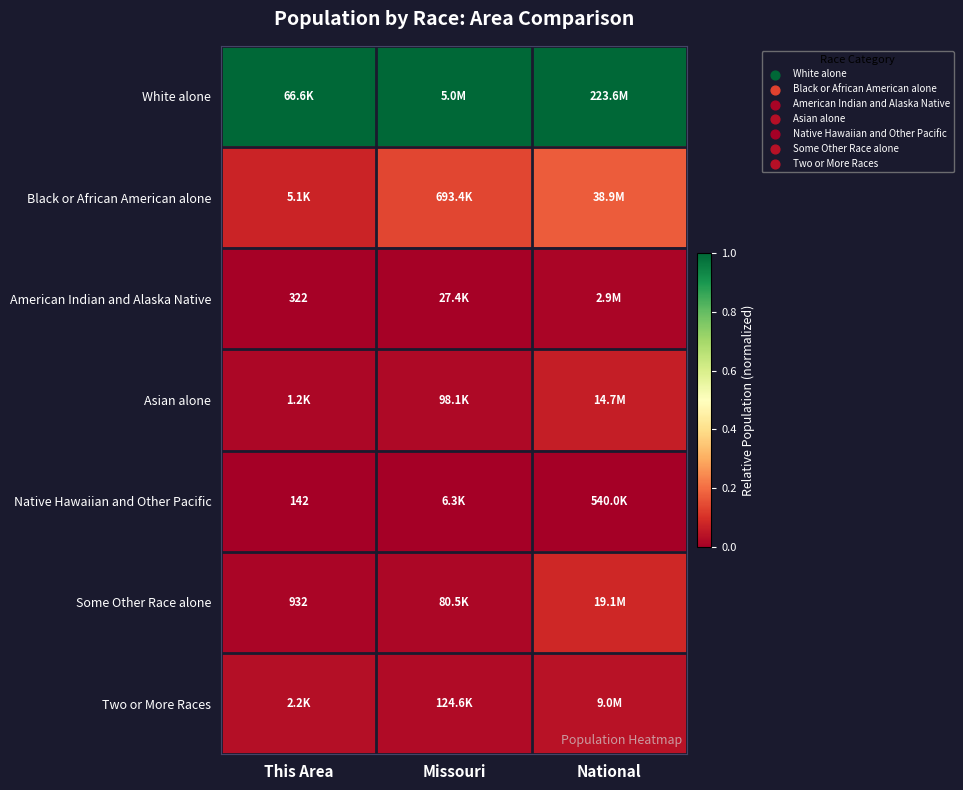

Rank the series at This Area from lowest to highest value.

Native Hawaiian and Other Pacific, American Indian and Alaska Native, Some Other Race alone, Asian alone, Two or More Races, Black or African American alone, White alone